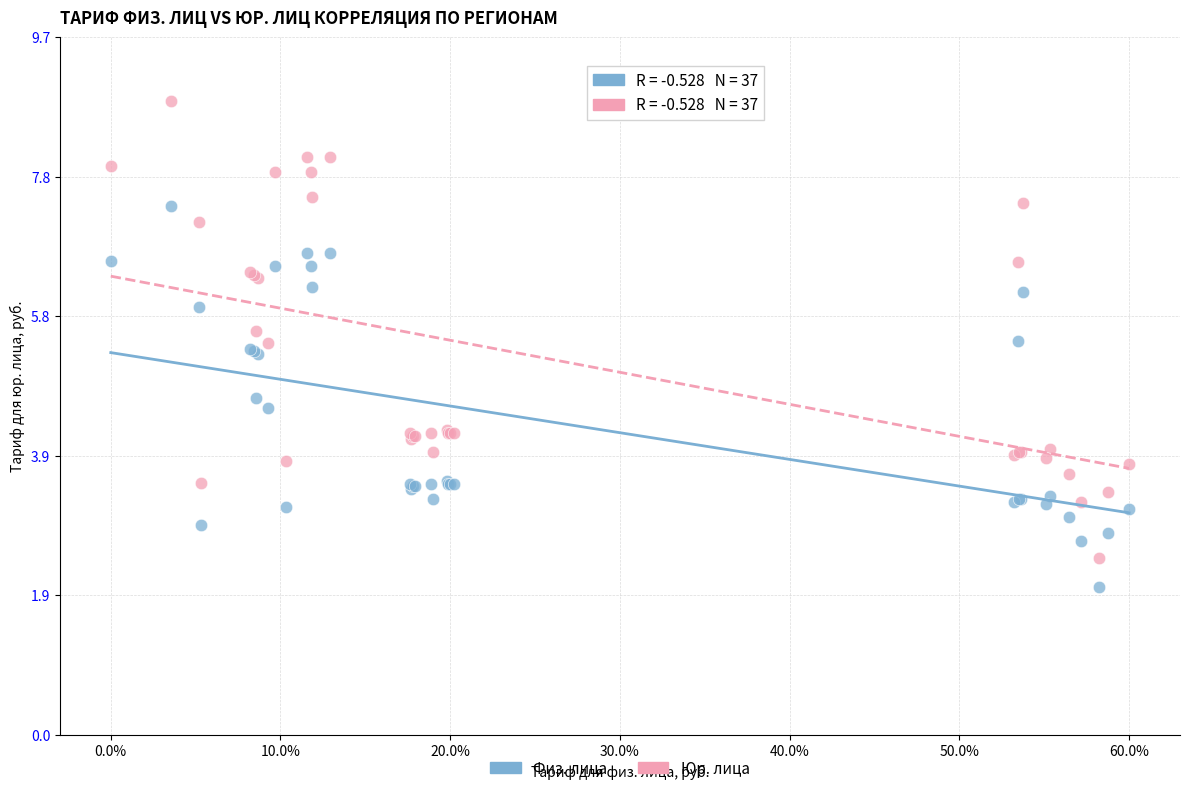

Which series has the largest Y range (max minus min)?

Юр. лица